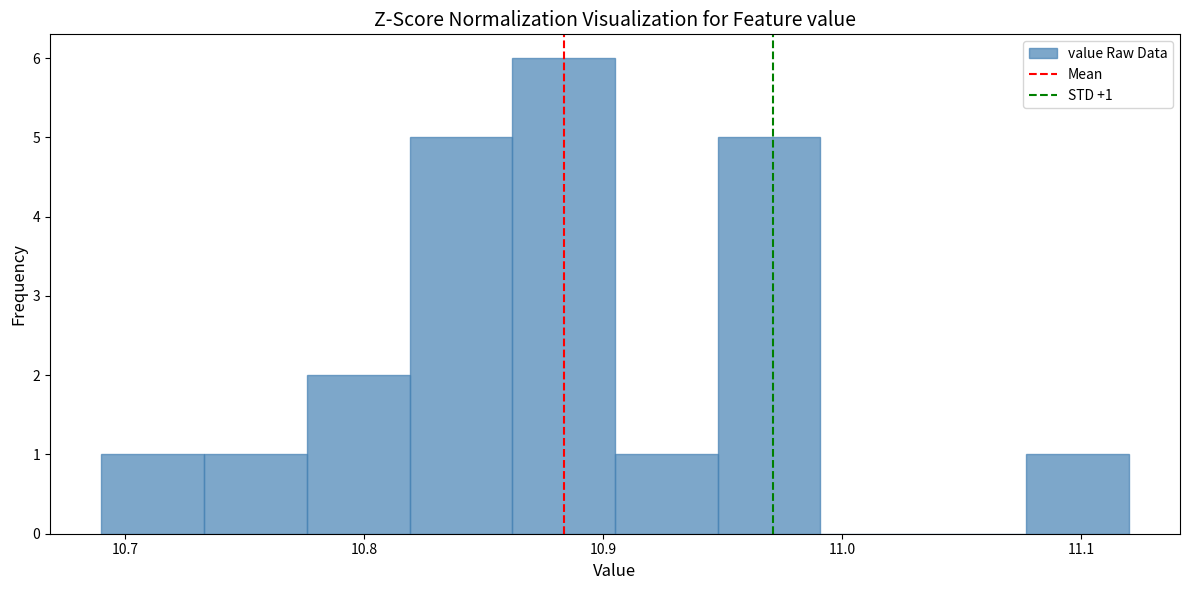

Over which range of the x-axis is the bar tallest?

10.862 to 10.905